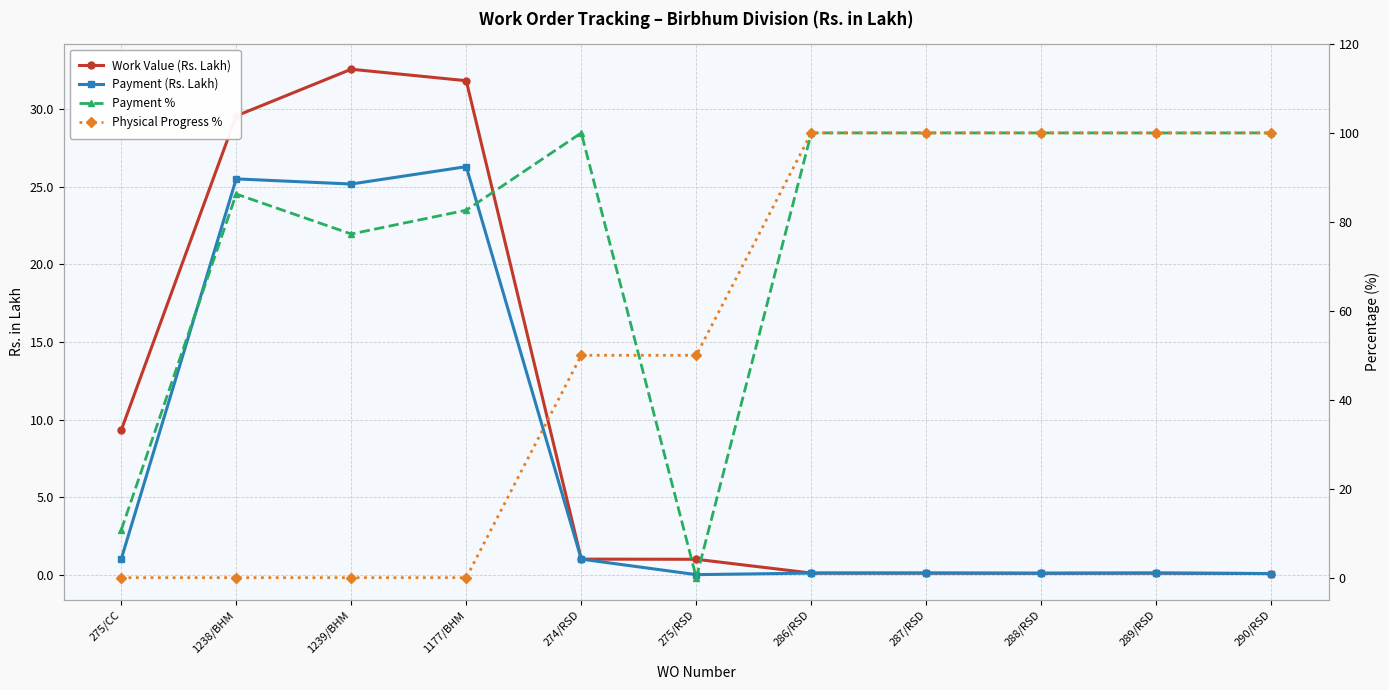

What are all the series names shown in the legend?

Work Value (Rs. Lakh), Payment (Rs. Lakh), Payment %, Physical Progress %